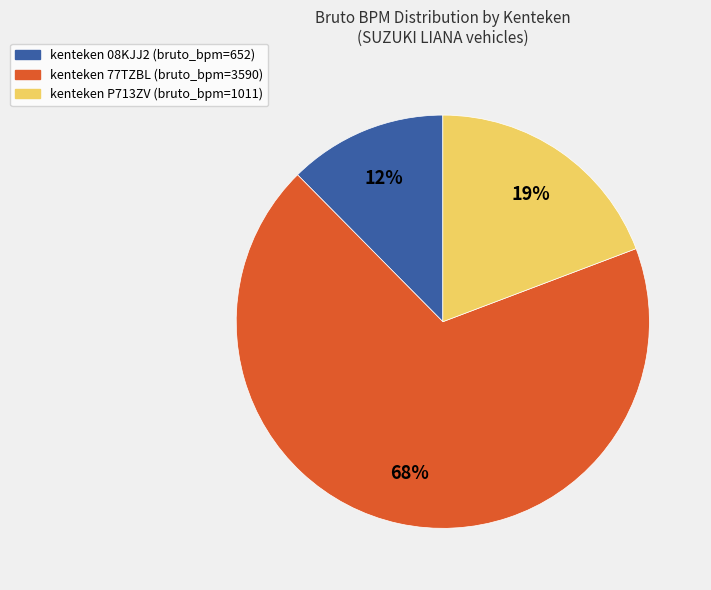

Is there any slice that represents more than half of the pie?

Yes